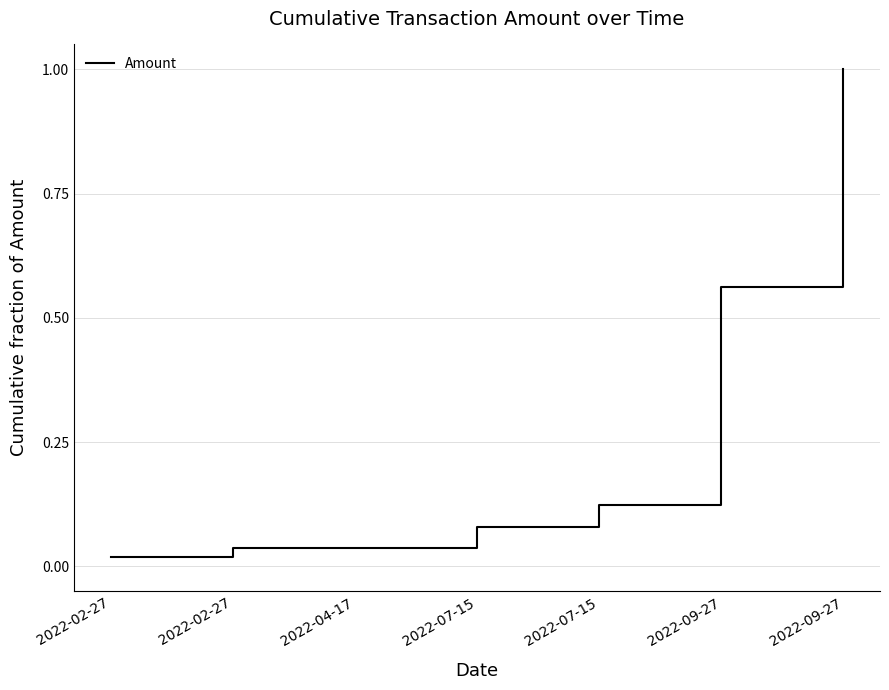

True or false: there are more than 2 points higher than both neighbors.

False